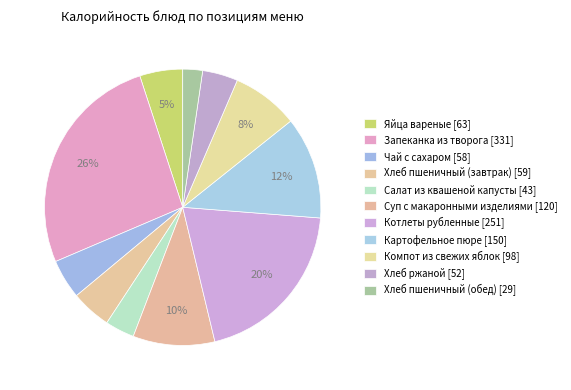

How many segments does this pie chart have?

11